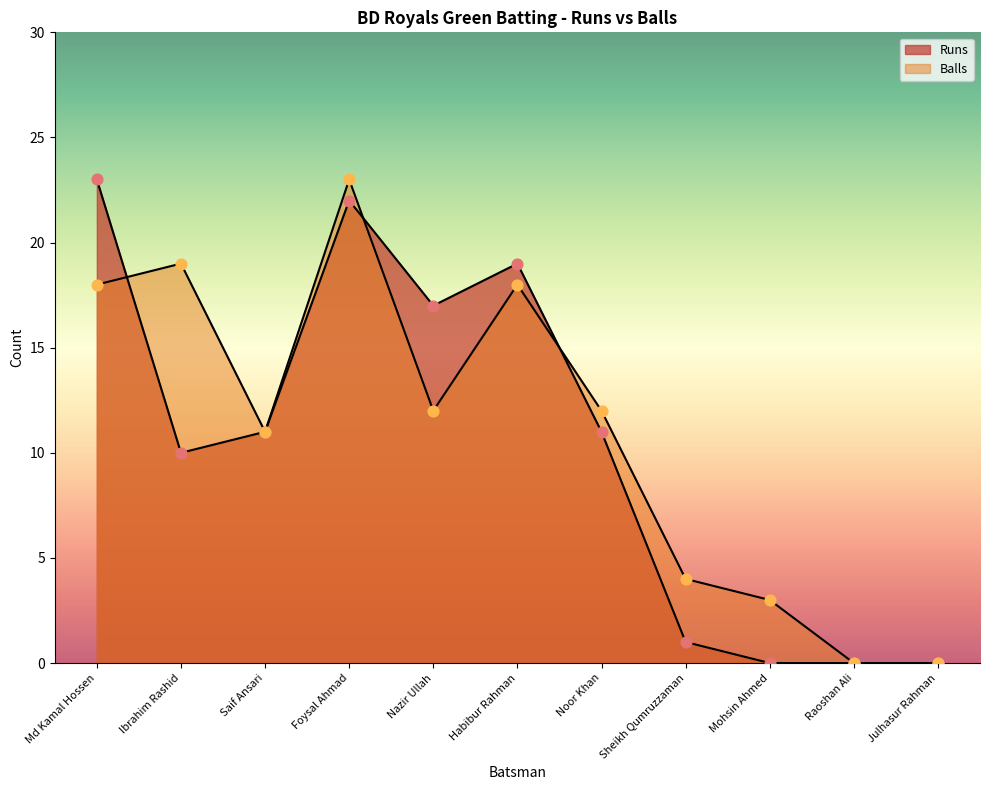

Which series contains the lowest Y value?

Runs